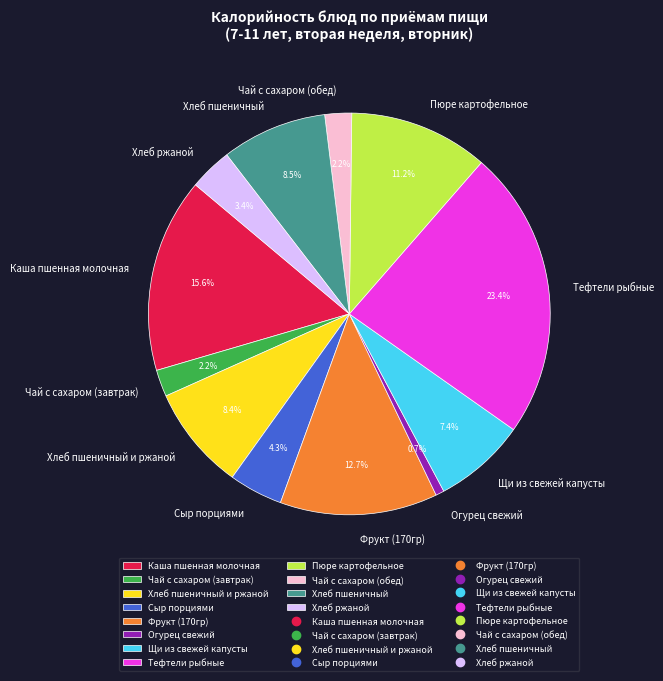

Count the number of slices in the pie.

12